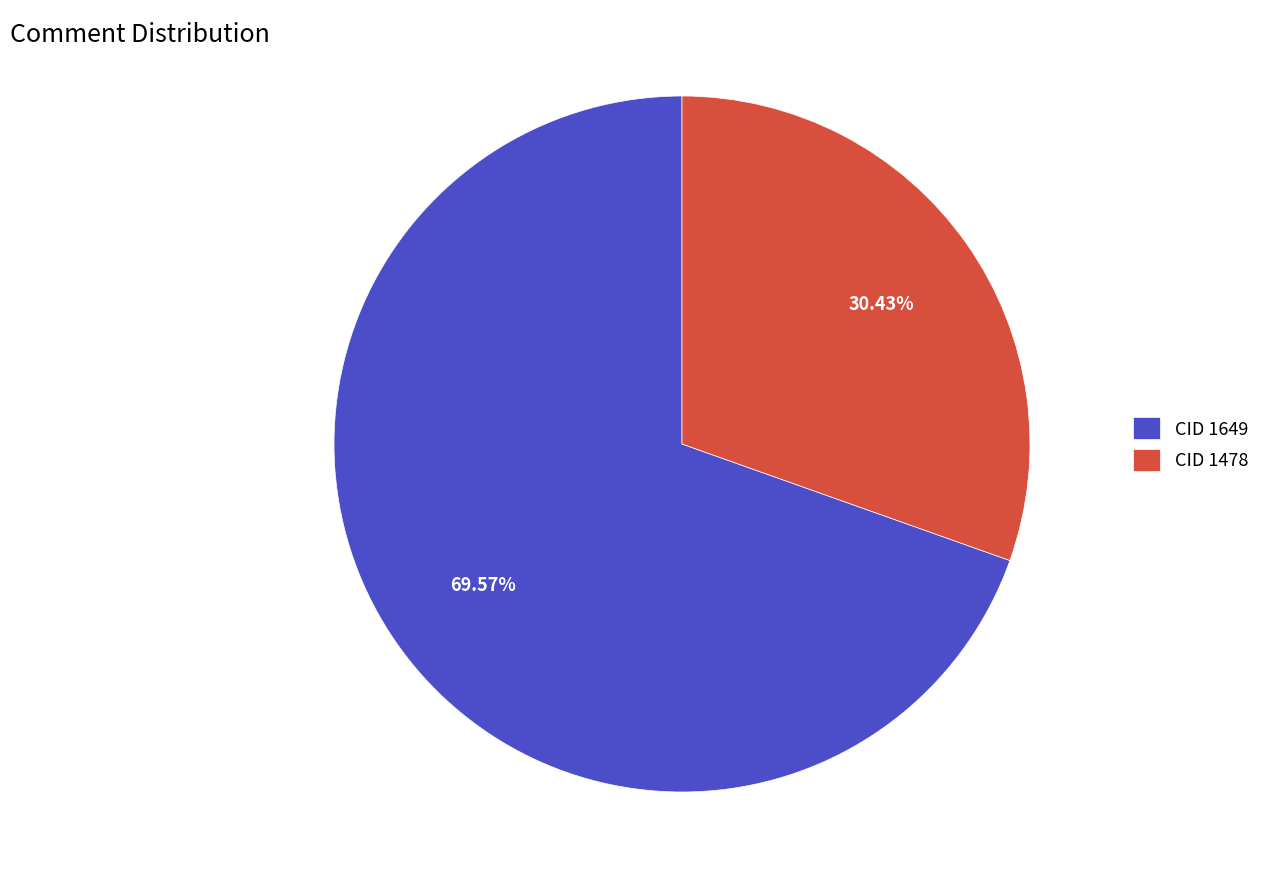

Approximately how many times larger is the value at CID 1478 compared to CID 1649?

0.4